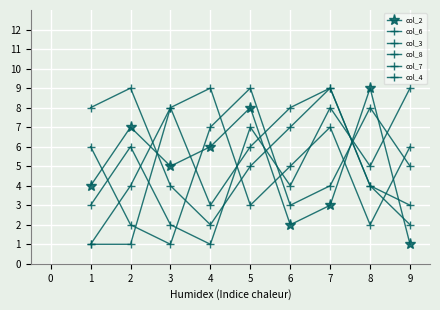

Count the number of categories in the chart.

9